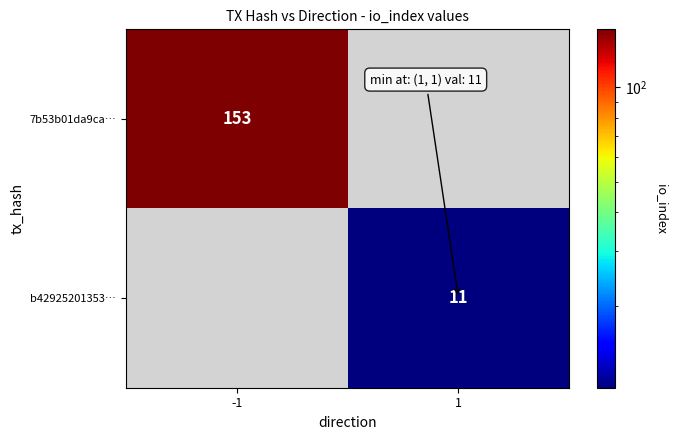

The value of b42925201353… at 1 is 7. True or false?

False